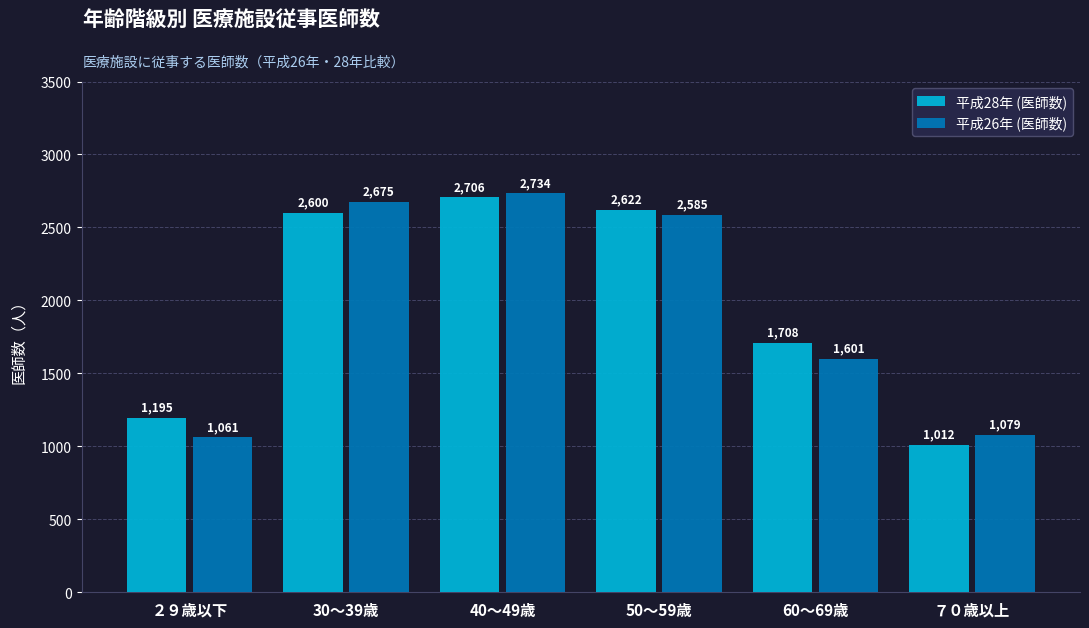

Is it true that 平成28年 (医師数) equals 1826 at 40～49歳?

False